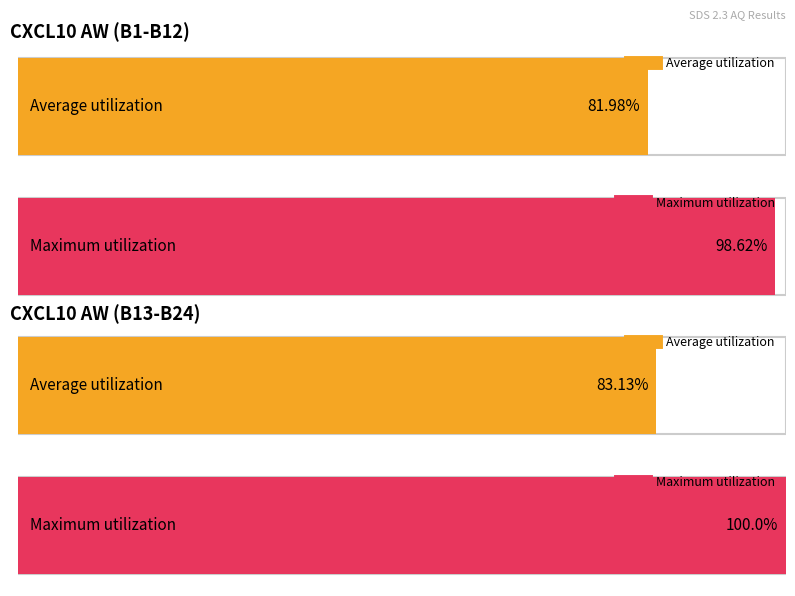

How many lines are shown in the chart?

2